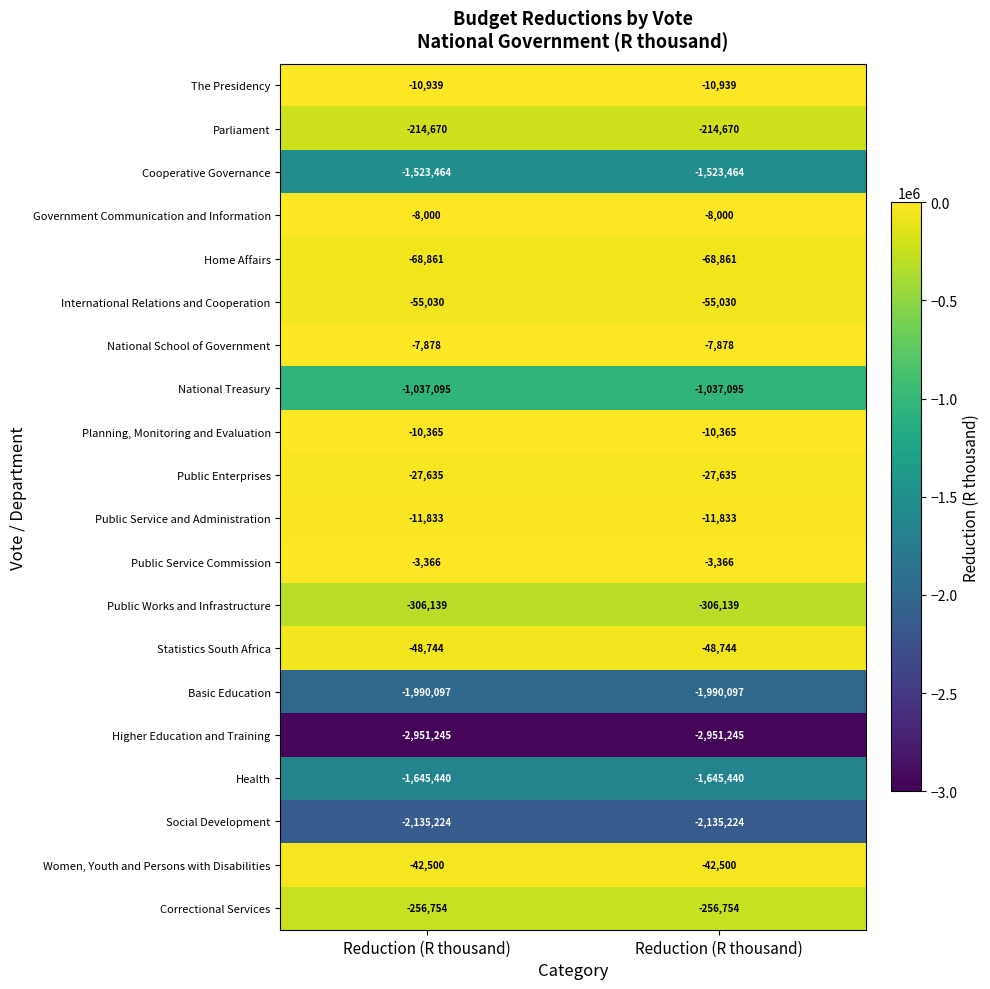

Rank the series at Reduction (R thousand) from lowest to highest value.

Higher Education and Training, Social Development, Basic Education, Health, Cooperative Governance, National Treasury, Public Works and Infrastructure, Correctional Services, Parliament, Home Affairs, International Relations and Cooperation, Statistics South Africa, Women, Youth and Persons with Disabilities, Public Enterprises, Public Service and Administration, The Presidency, Planning, Monitoring and Evaluation, Government Communication and Information, National School of Government, Public Service Commission